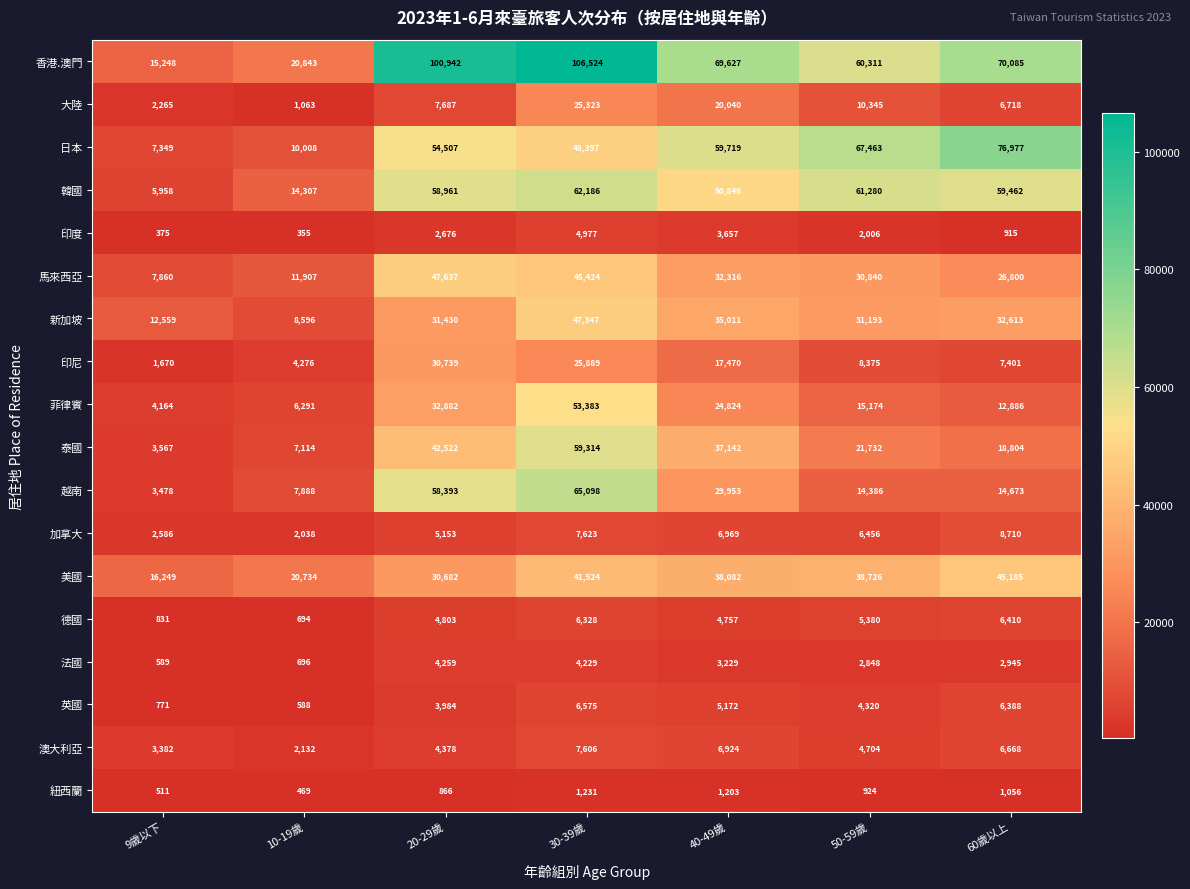

How many data points does each series have?

7